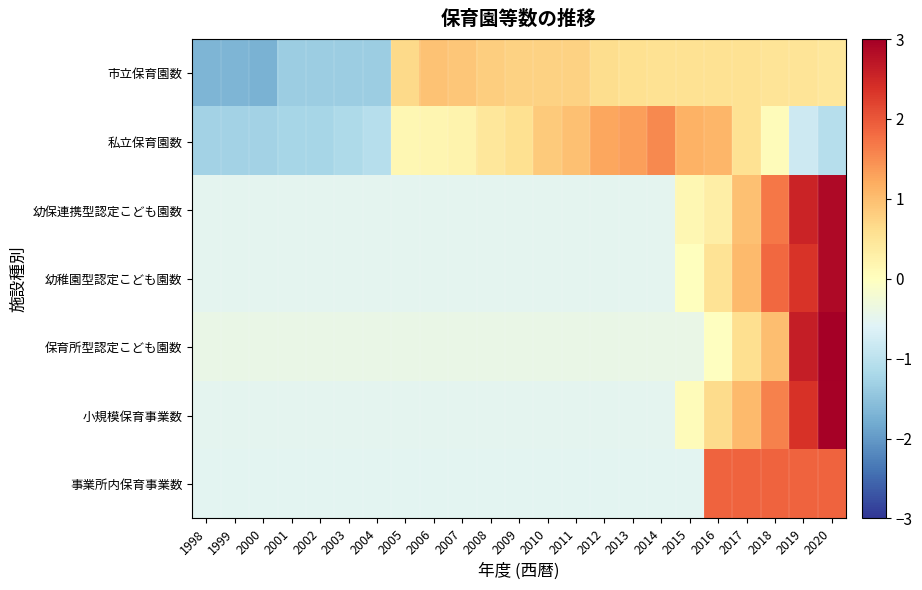

Rank the series at 2007 from highest to lowest value.

市立保育園数, 私立保育園数, 保育所型認定こども園数, 幼保連携型認定こども園数, 幼稚園型認定こども園数, 小規模保育事業数, 事業所内保育事業数